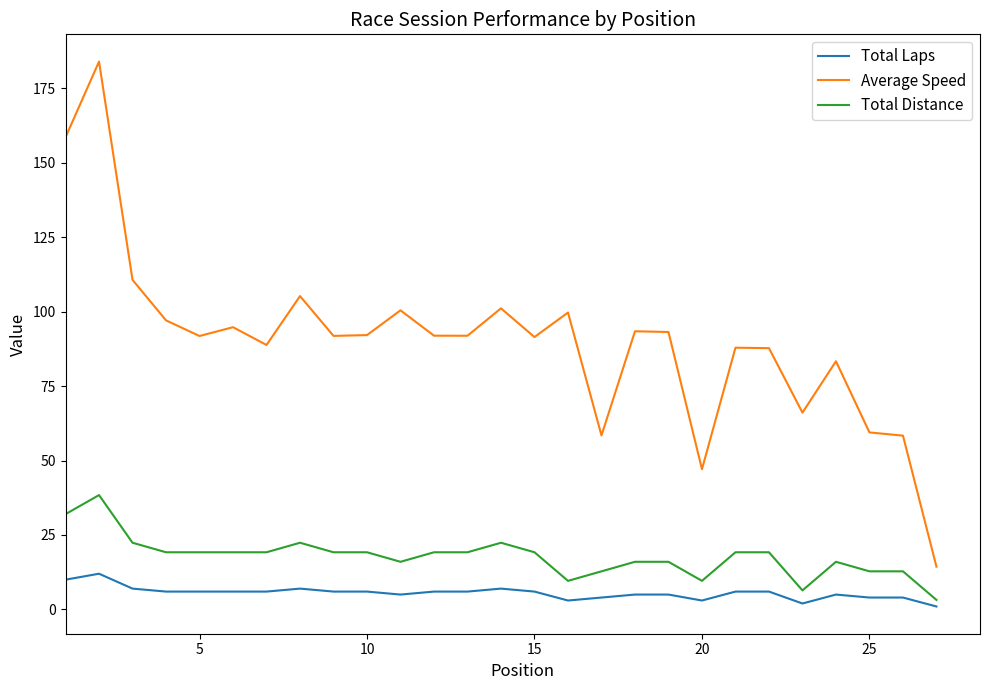

Which series has the largest range (max minus min)?

Average Speed